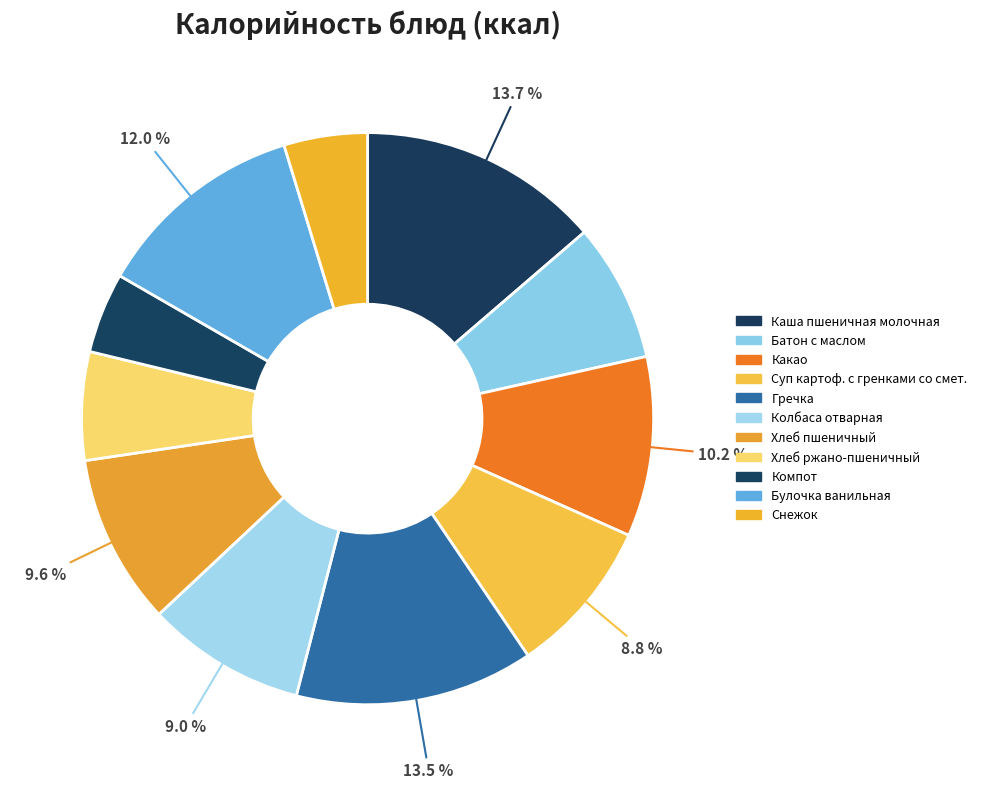

Count the number of slices in the pie.

11